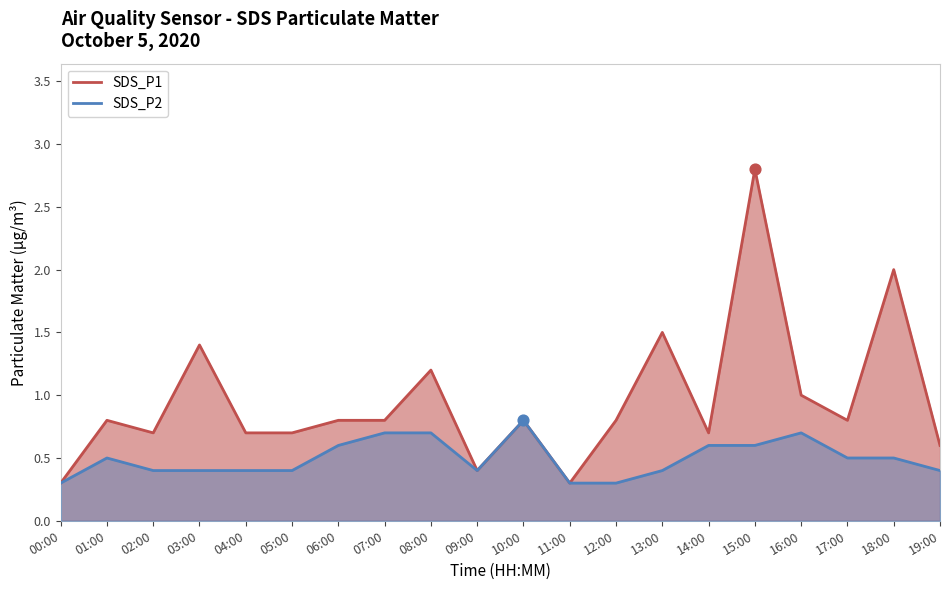

Which series has the largest Y range (max minus min)?

SDS_P1